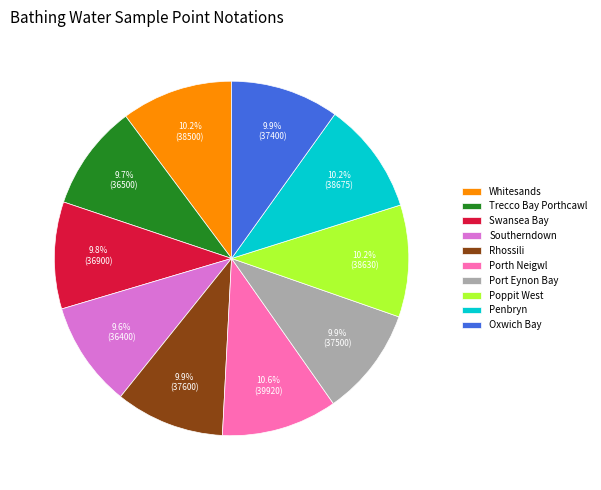

What is the ratio of the value at Penbryn to the value at Poppit West?

1.0